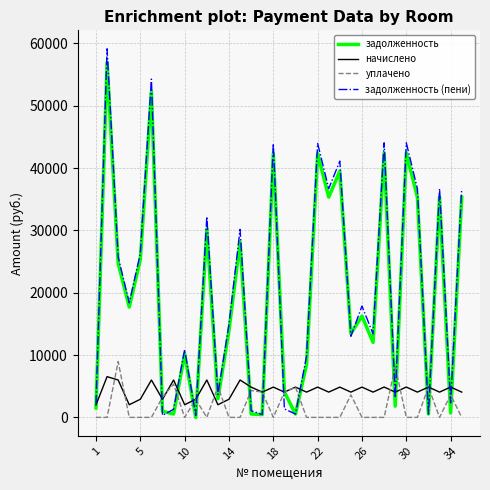

What is the maximum value for задолженность (пени)?

59131.8